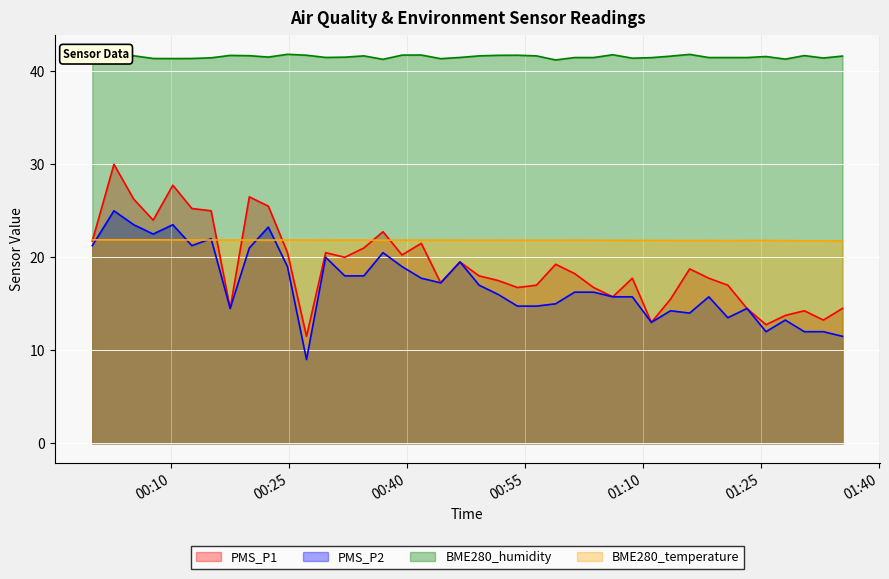

How many series are shown in this chart?

4